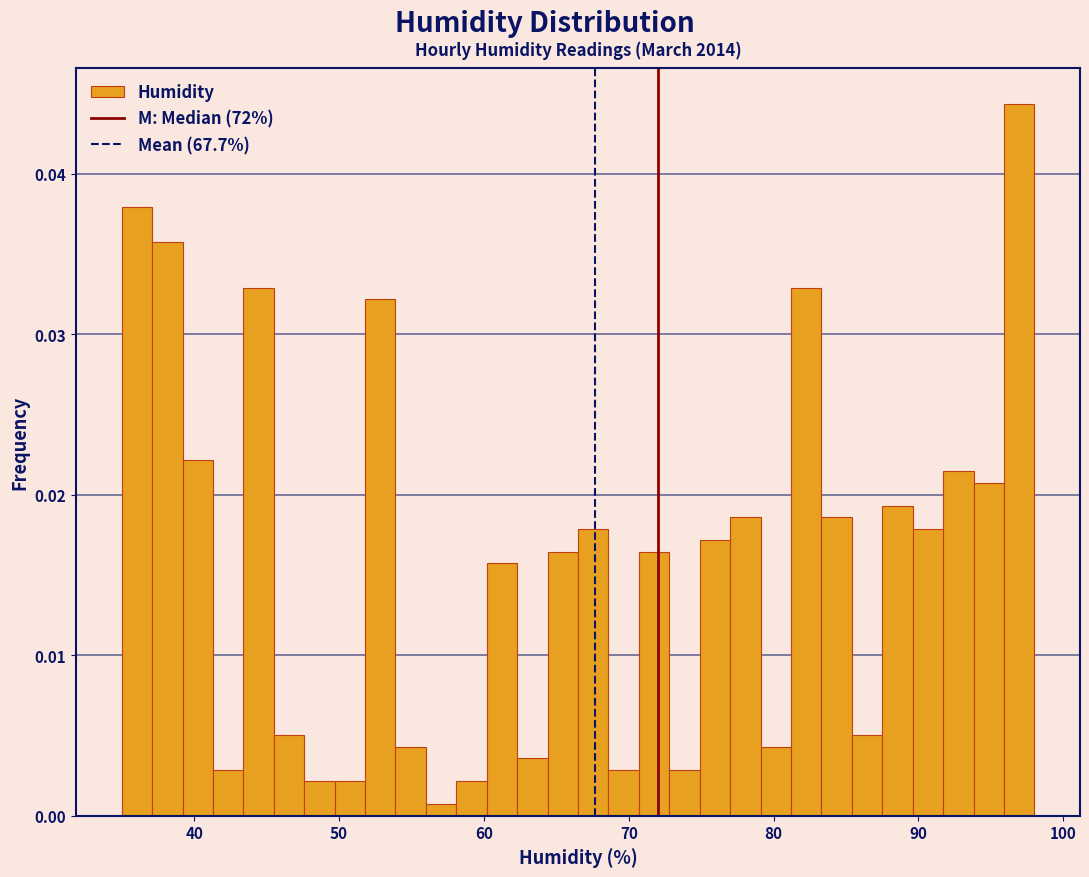

Around what value on the x-axis is the tallest bar? Give the approximate position of its centre, as read against the axis.

97